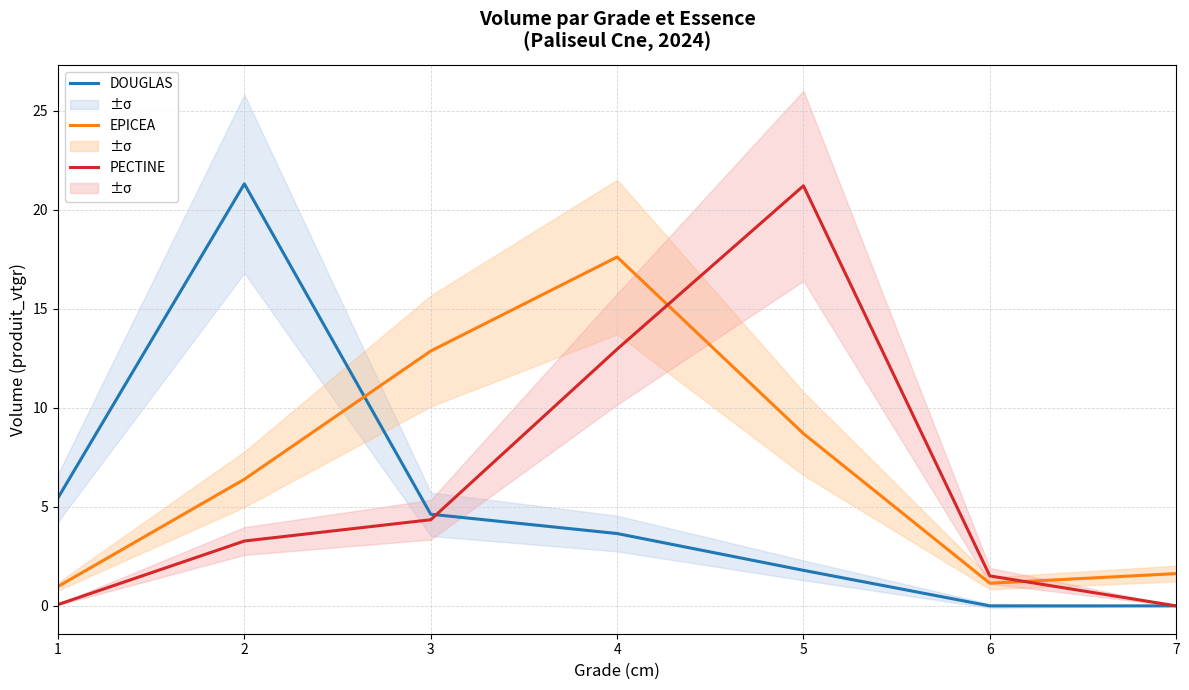

At how many categories does at least one series exceed 4?

5